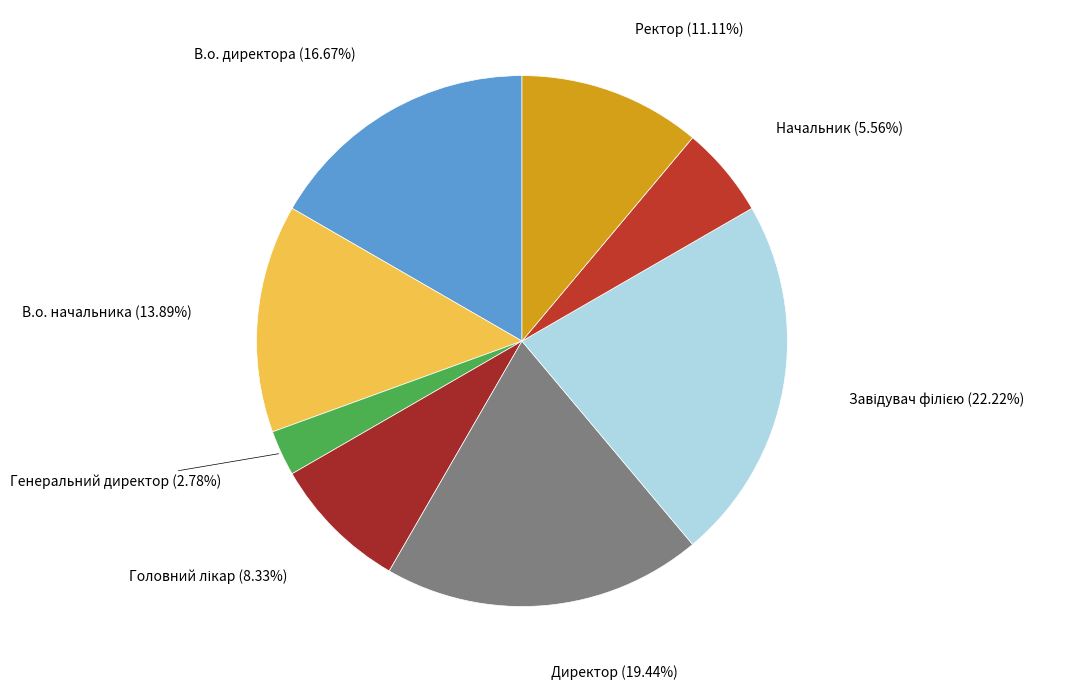

What is the smallest slice in the pie chart?

Генеральний директор